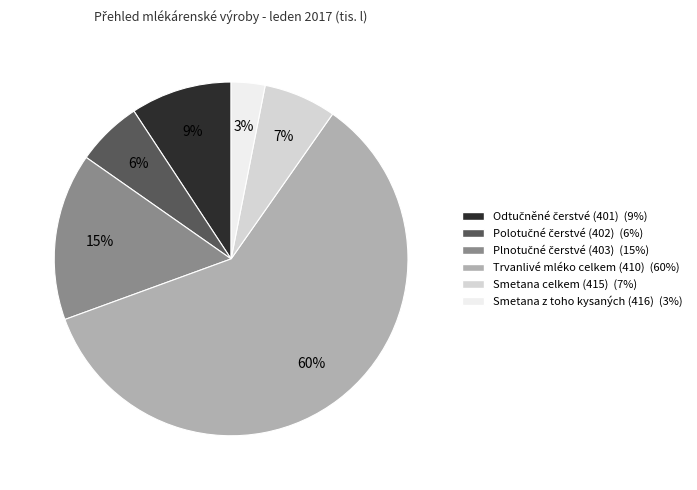

How many segments does this pie chart have?

6